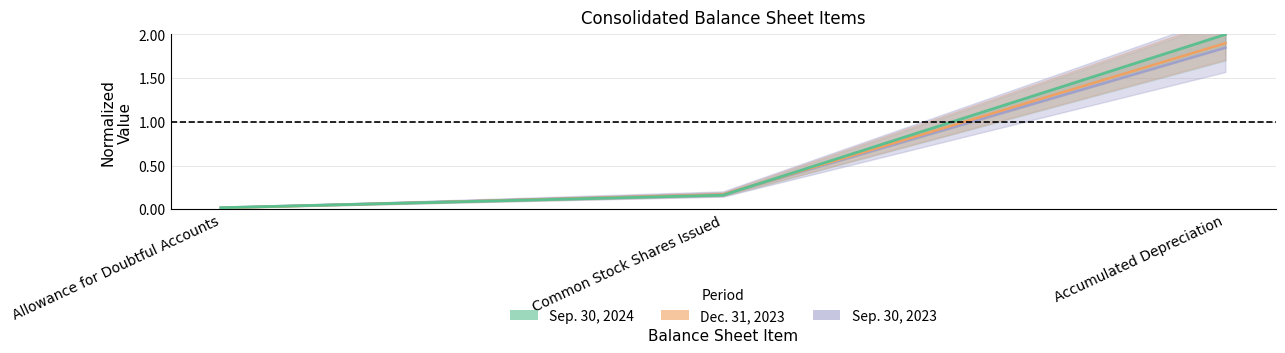

Reading left to right, transcribe all the data shown in this chart.

Sep. 30, 2024: 0.0	0.2	2.0
Dec. 31, 2023: 0.0	0.2	1.9
Sep. 30, 2023: 0.0	0.2	1.8